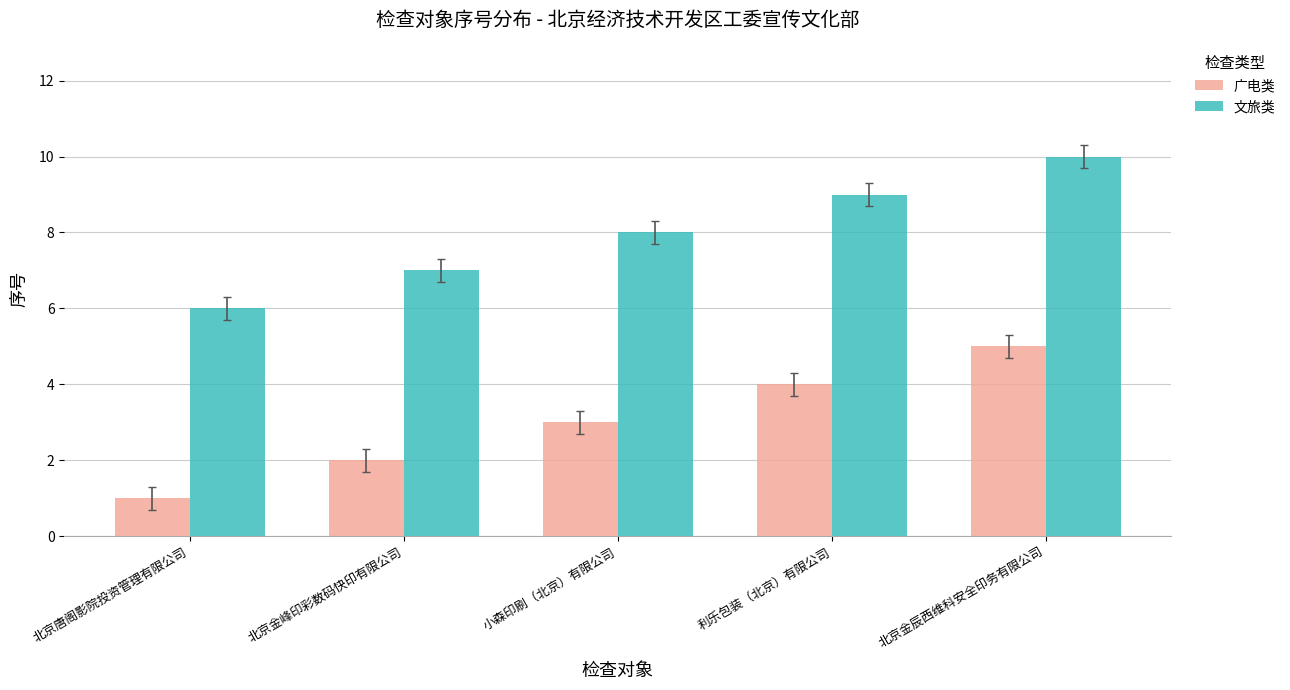

The value of 文旅类 at 北京金峰印彩数码快印有限公司 is 11. True or false?

False